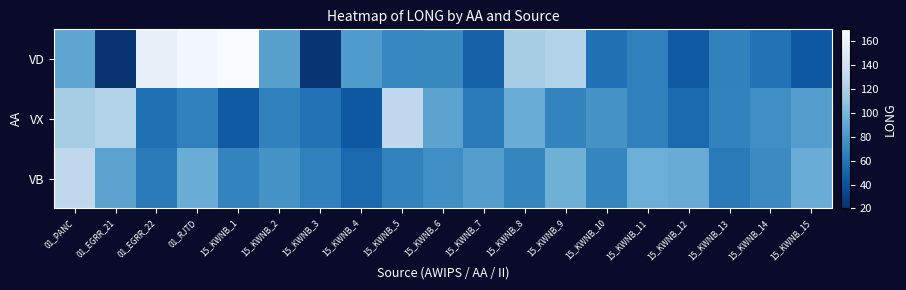

At 15_KWNB_12, list the series in order from largest to smallest.

VB, VX, VD